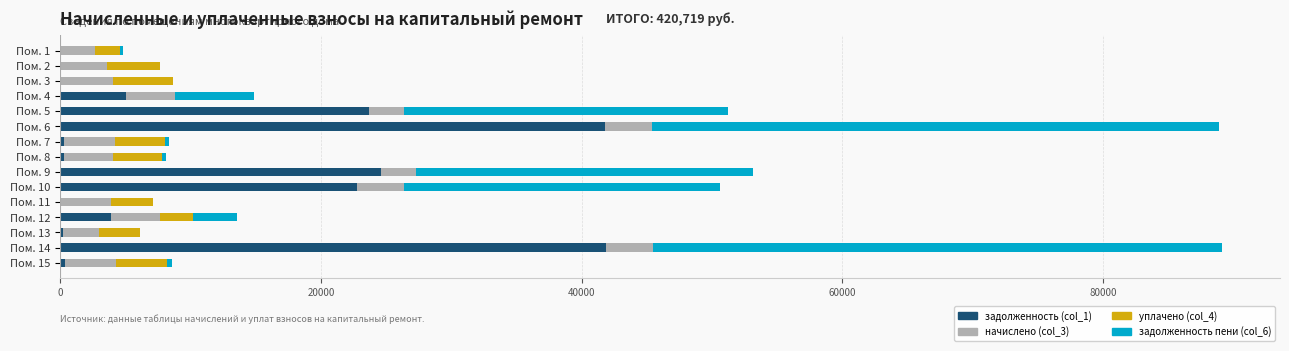

What is the sum of all задолженность (col_1) values?

164789.4